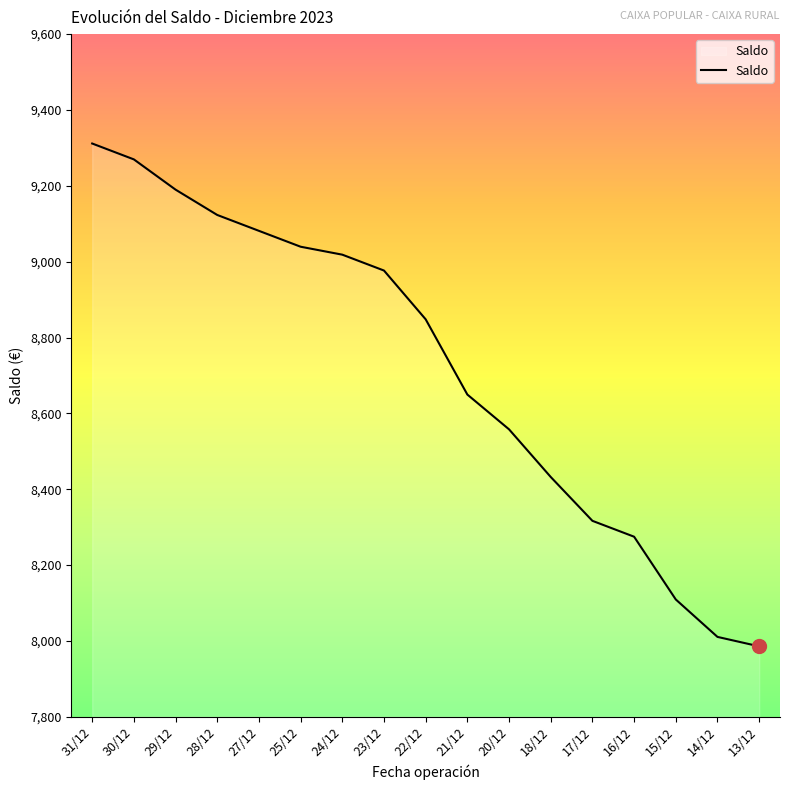

At which label is the value closest to 8648?

21/12